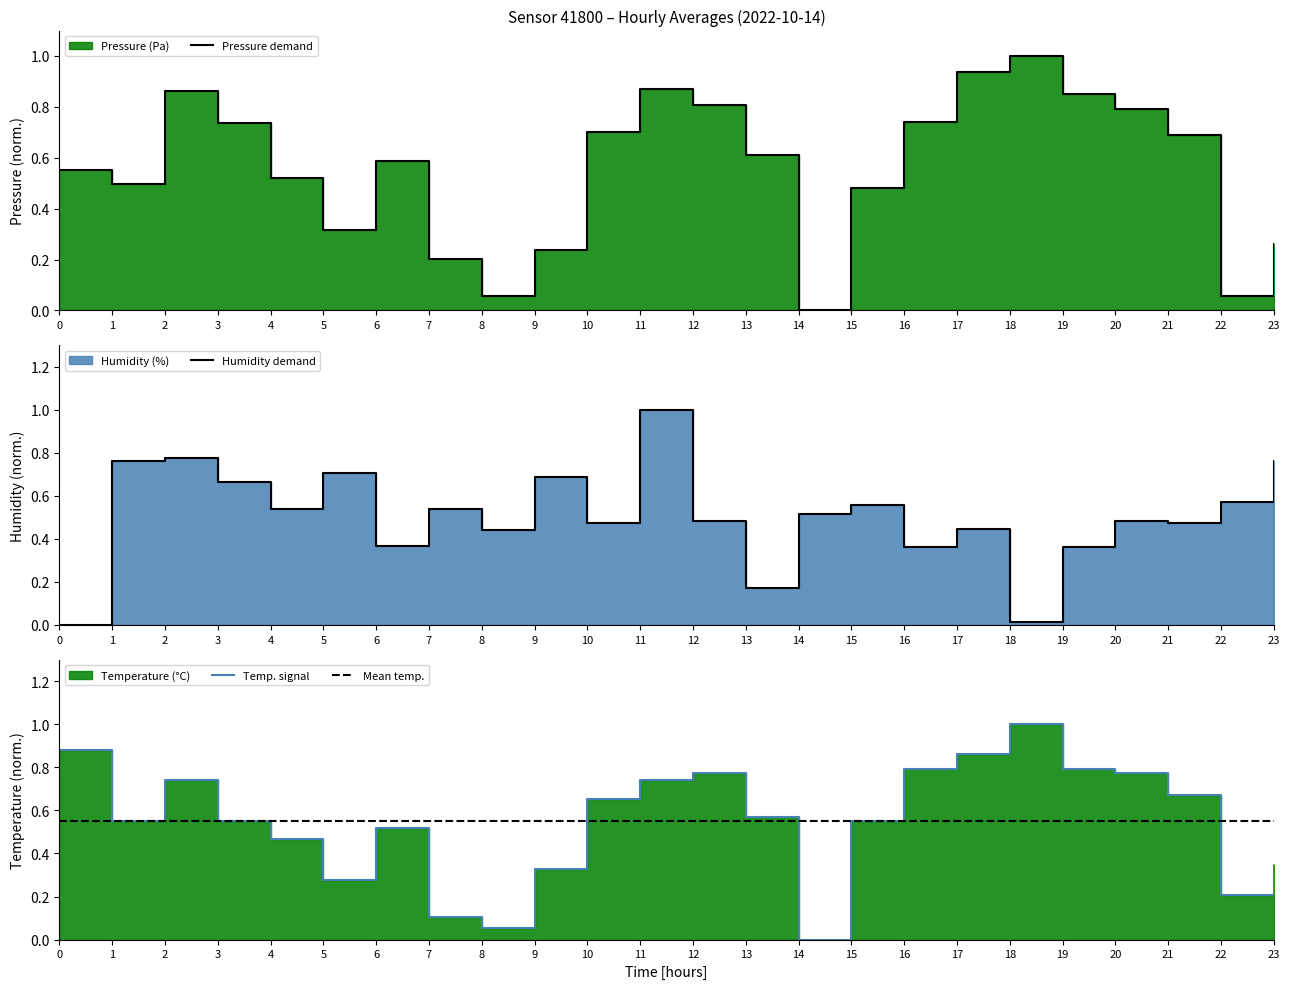

What is the value of the pressure_norm point at the 6th from the left?

0.3